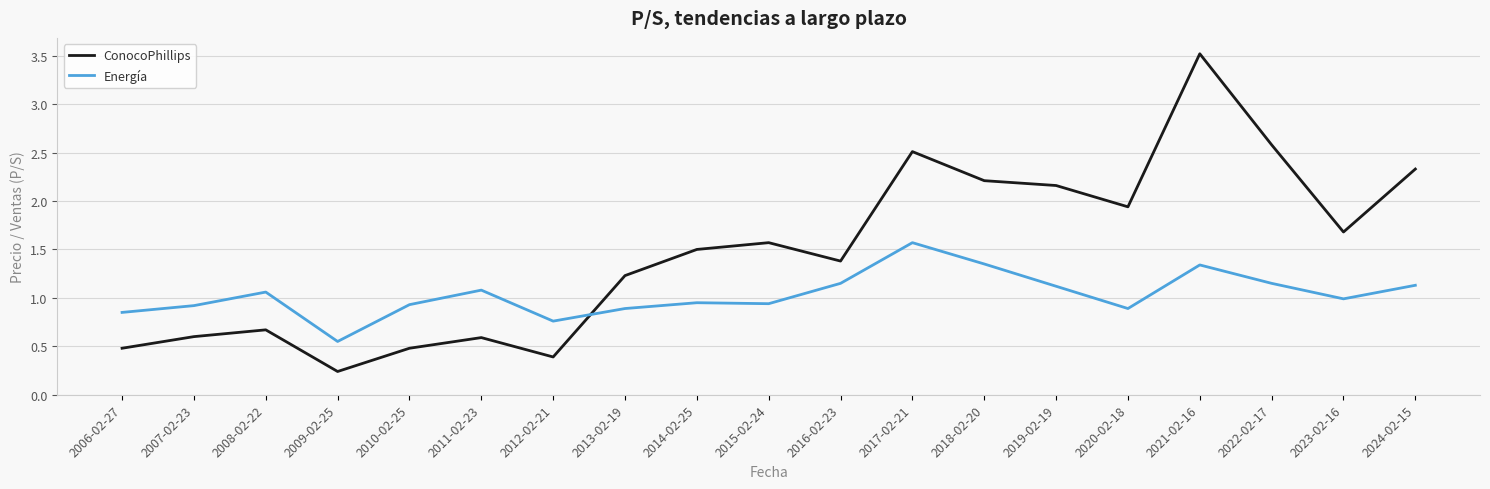

How many interior local valleys does the ConocoPhillips series have?

5